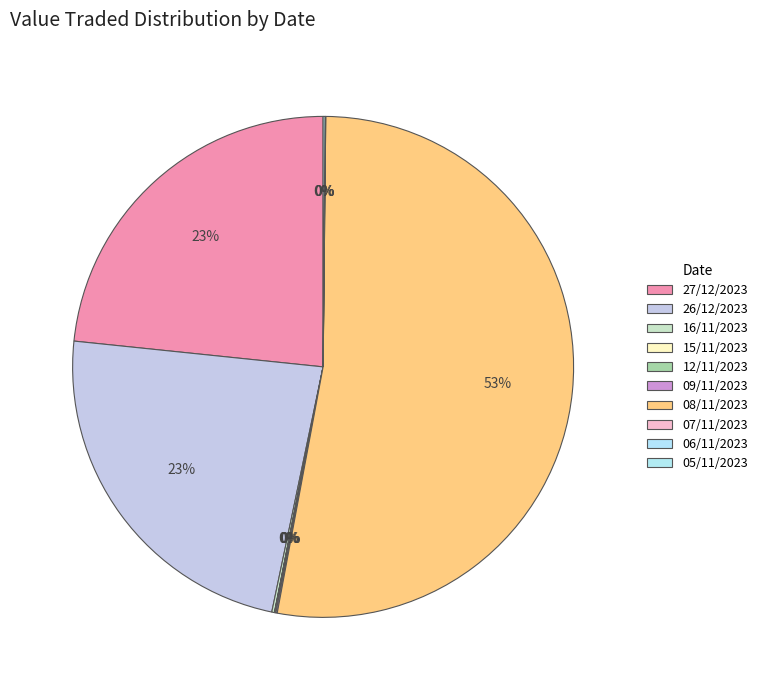

The 08/11/2023 slice represents 43% of the pie. True or false?

False